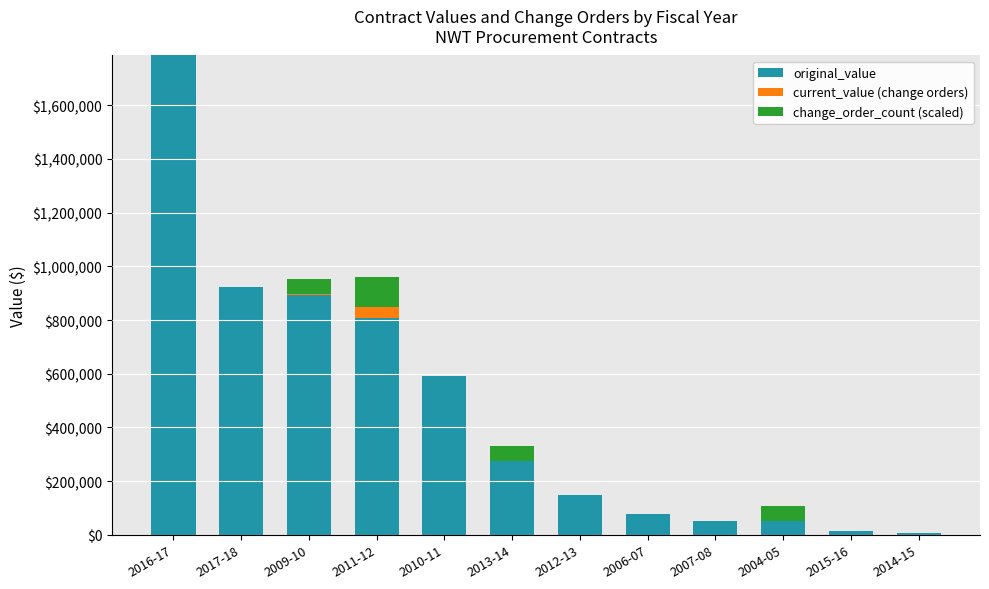

At which label does original_value reach its peak?

2016-17